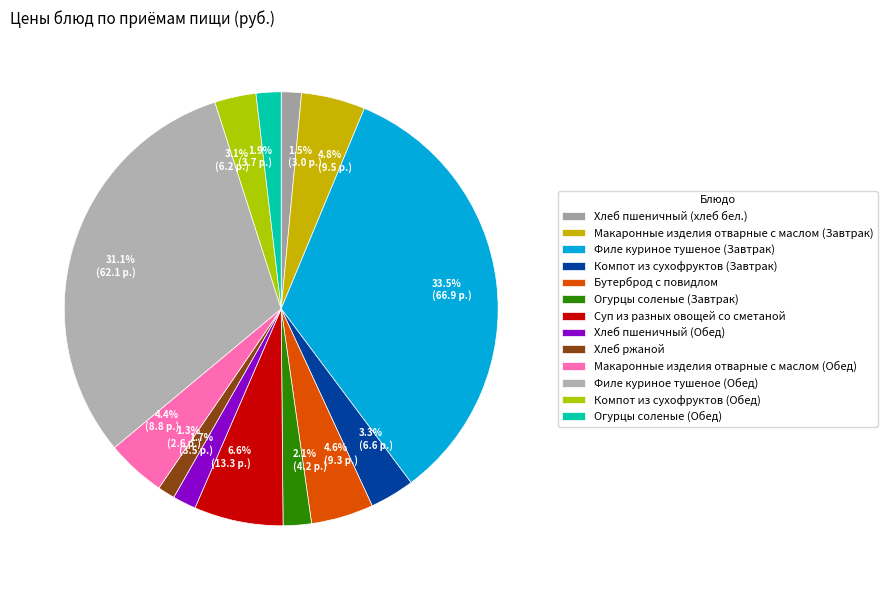

To the nearest percent, what percentage of the pie is Огурцы соленые (Обед)?

2%